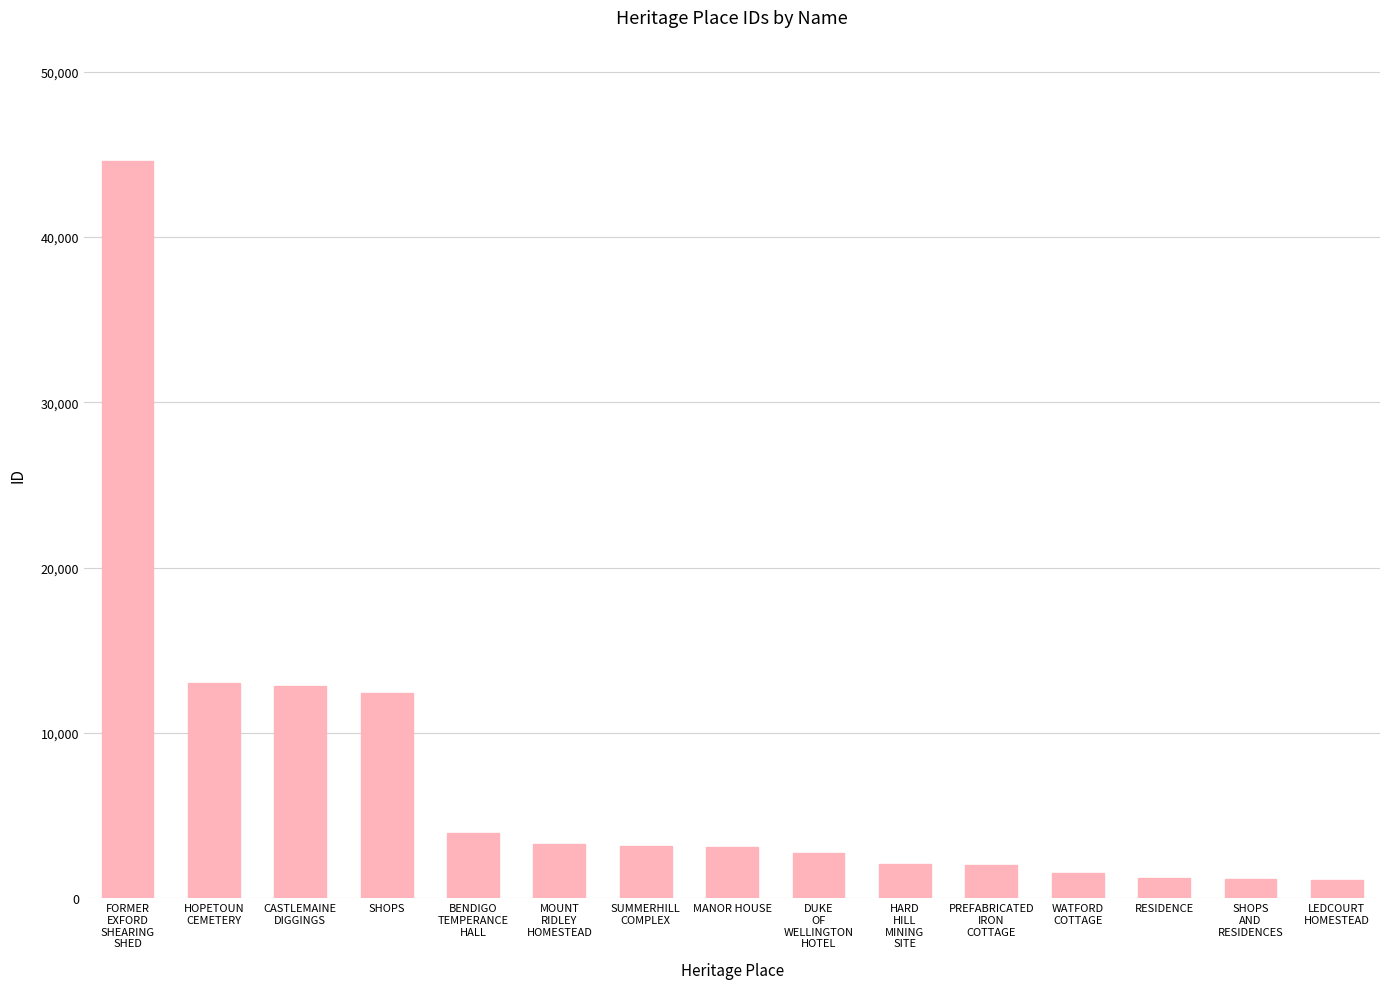

What is the smallest value displayed?

1123